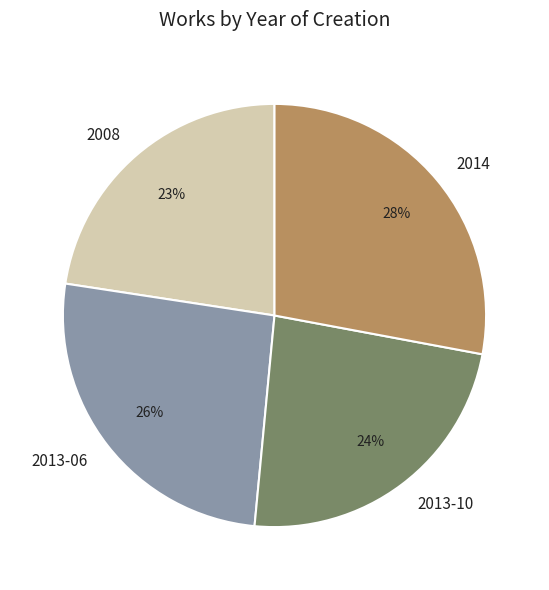

The 2014 slice represents 28% of the pie. True or false?

True